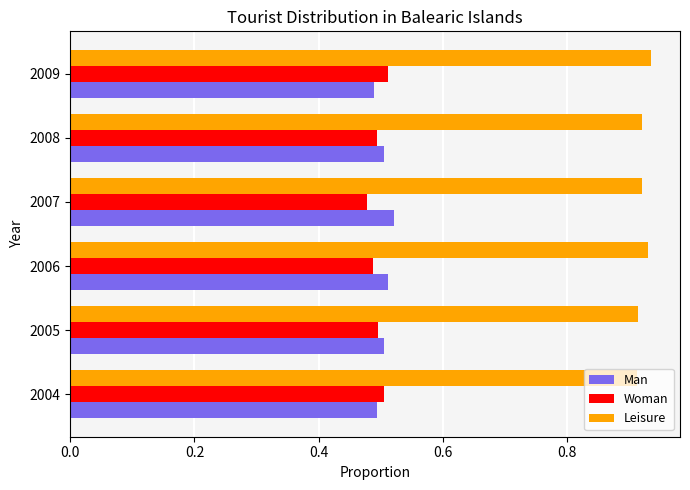

What is the sum of the Man values at 2006 and 2004?

1.0